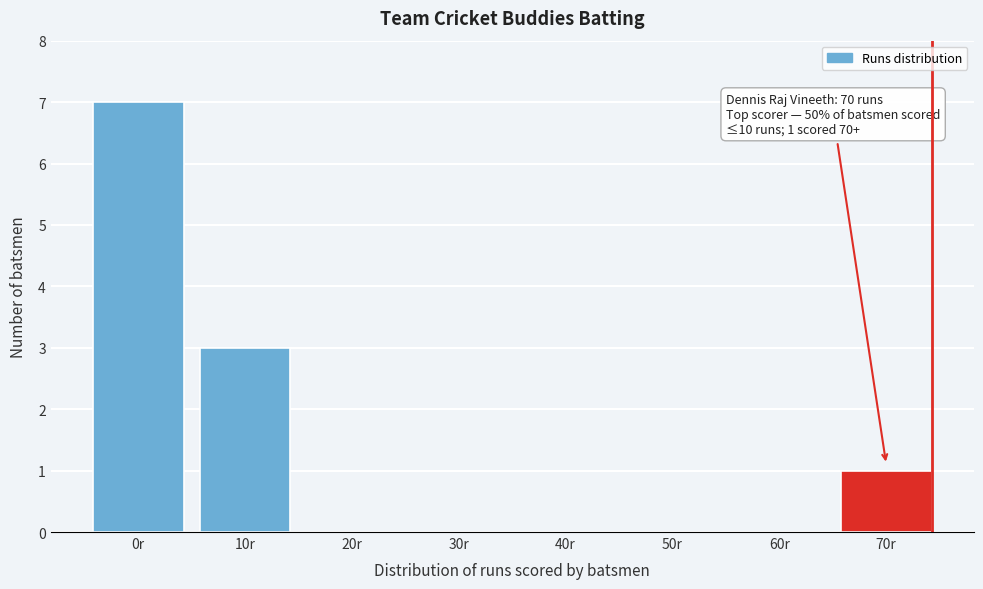

Reading left to right, extract all data points from this chart.

0r=7	10r=3	20r=0	30r=0	40r=0	50r=0	60r=0	70r=1